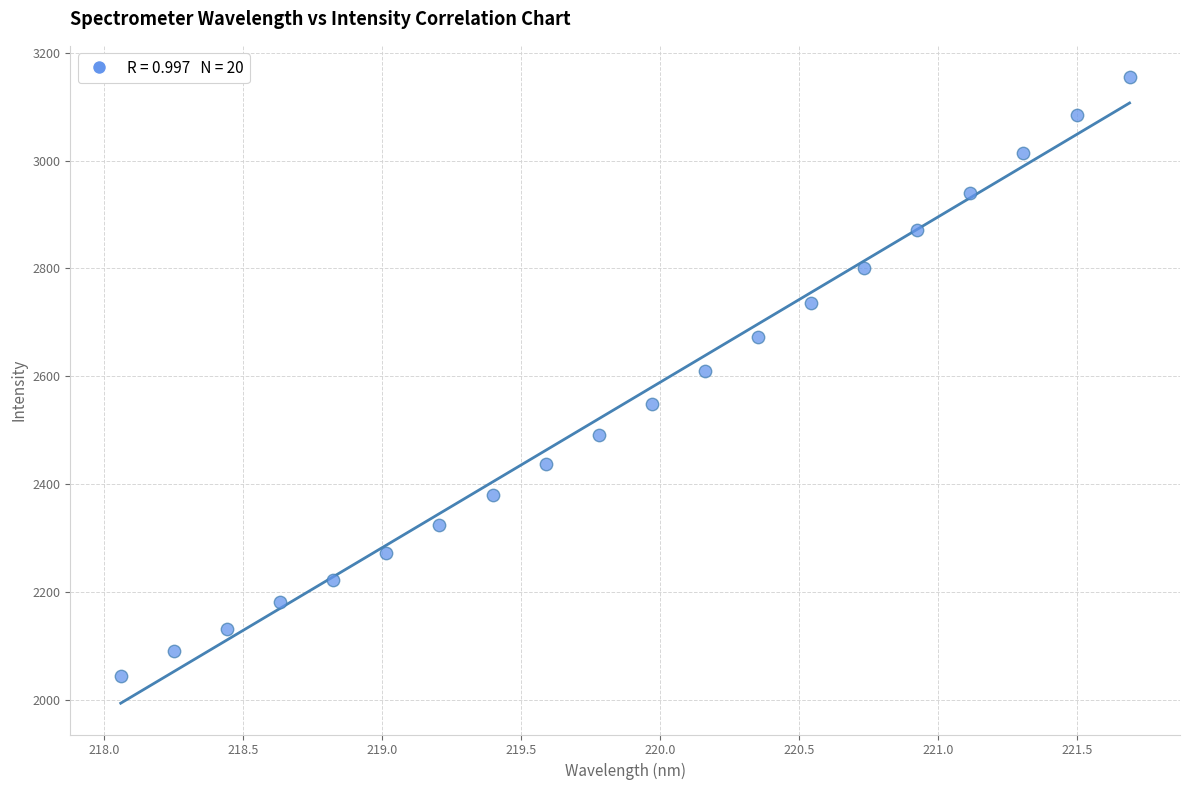

What is the range of X values (max minus min)?

3.6